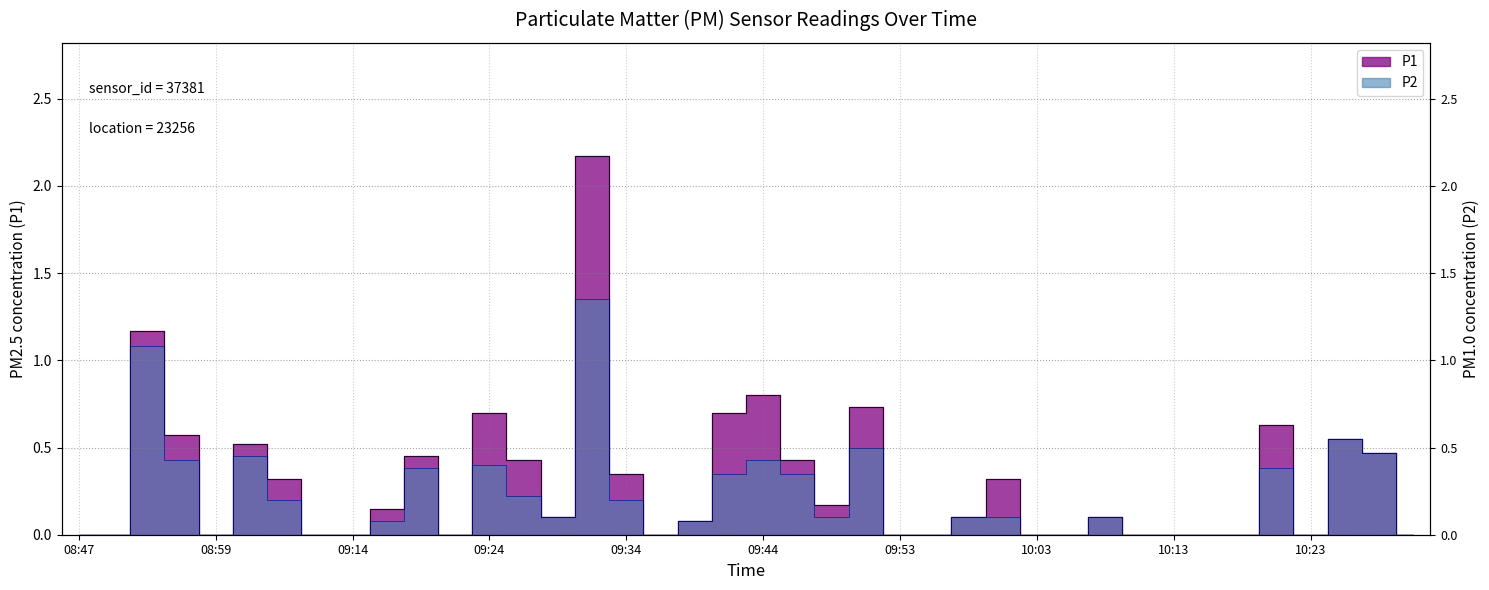

List the series in order of their peak value, lowest first.

P2, P1